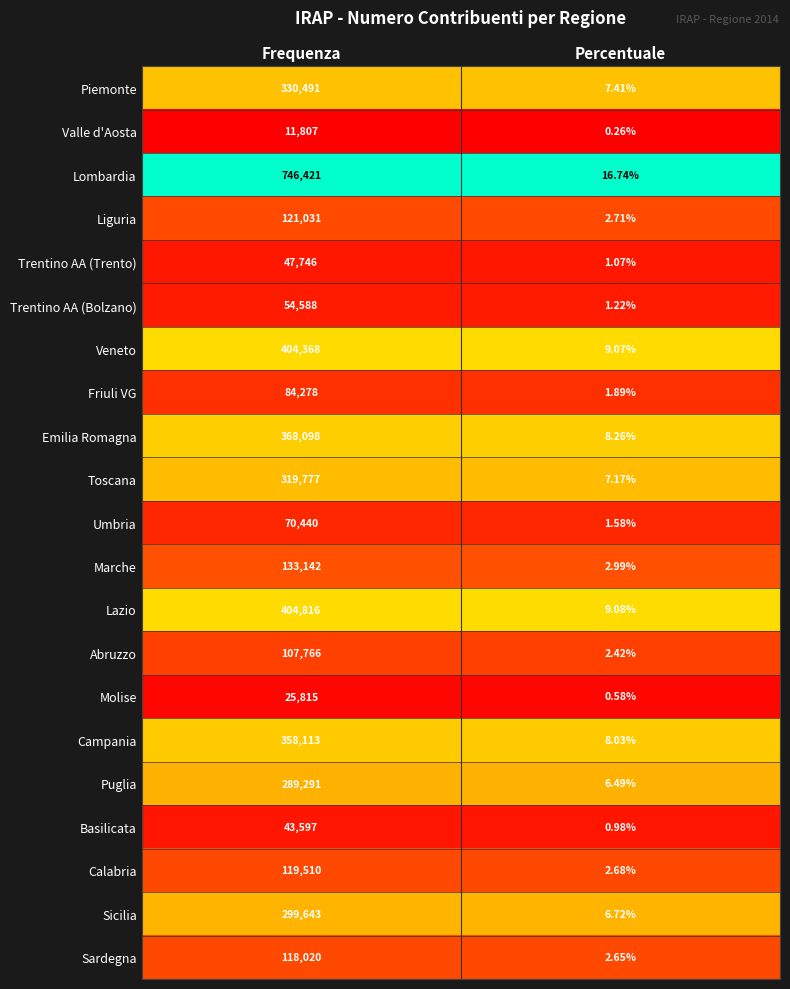

Between Frequenza and Percentuale, which series saw the biggest shift?

Lombardia